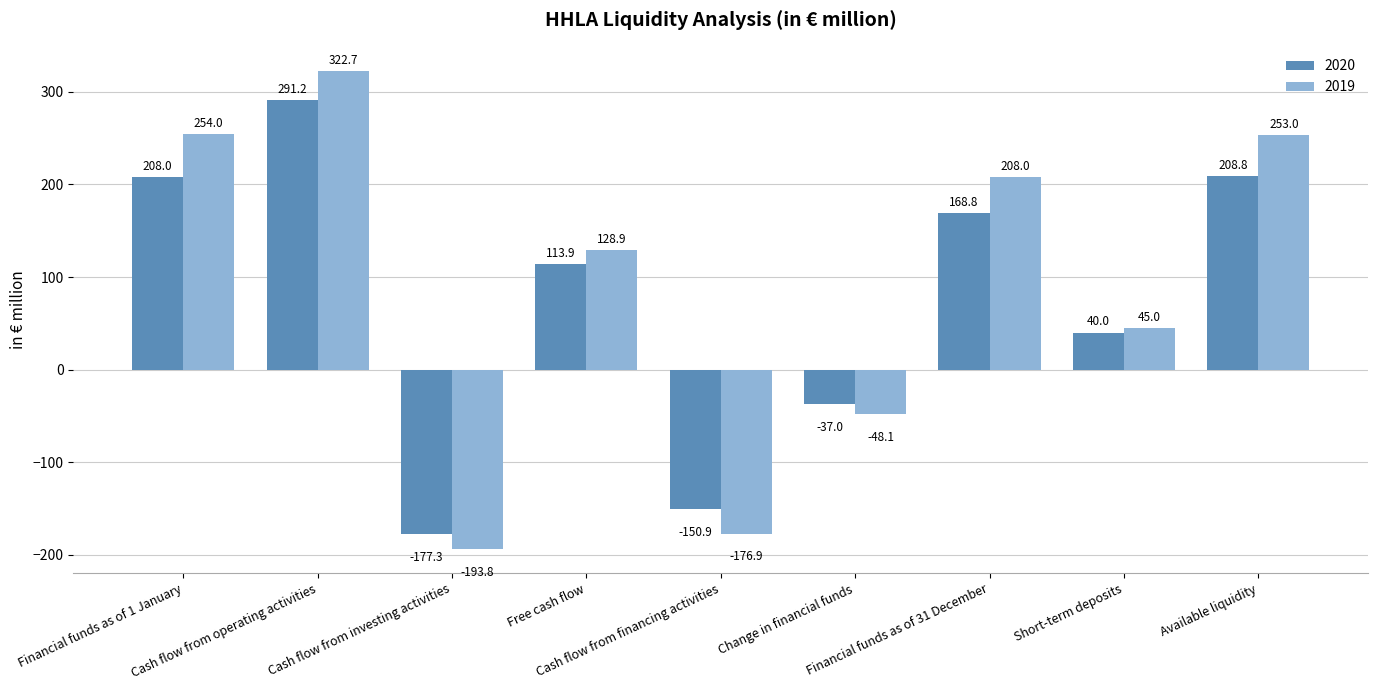

List the series in order of their overall mean, lowest first.

2020, 2019